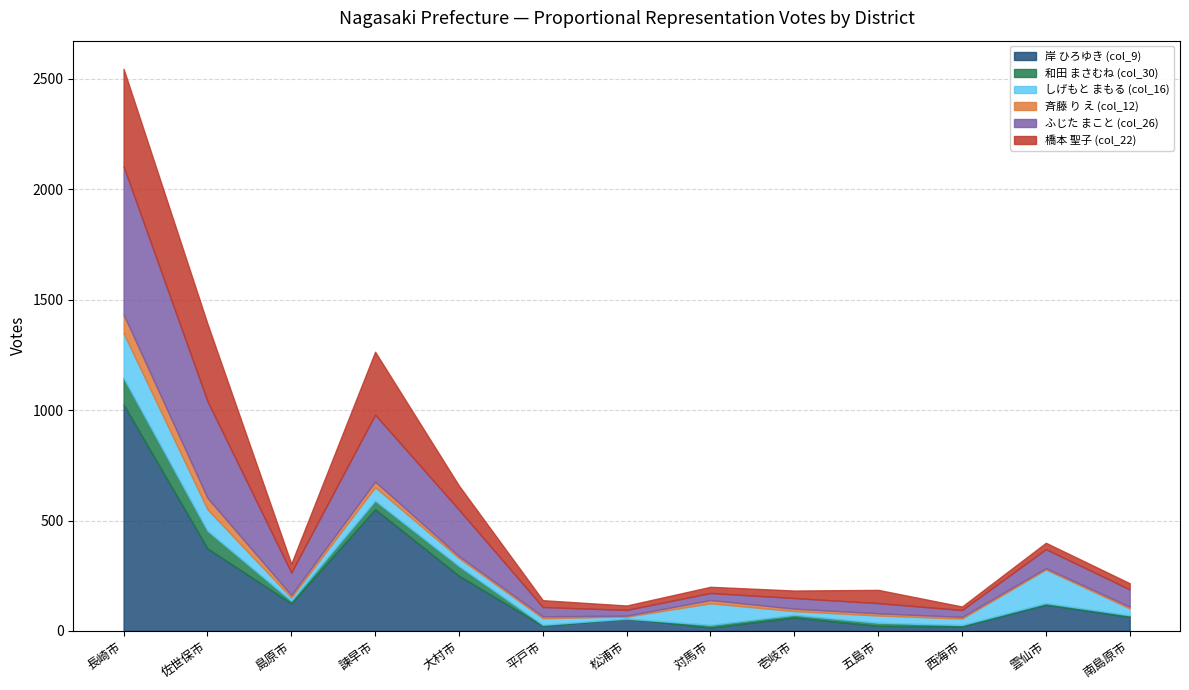

At which label does 和田 まさむね (col_30) first exceed 12?

長崎市